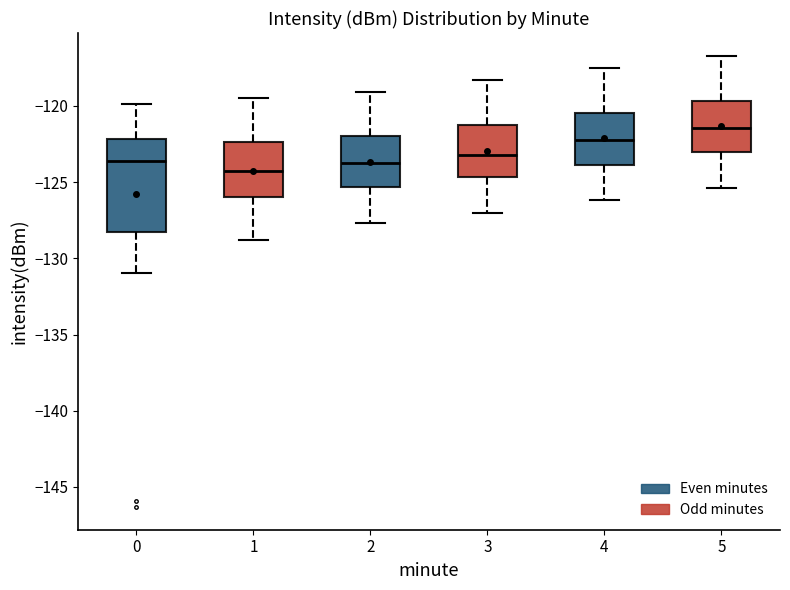

Reading left to right, read every box against the y-axis: the position of its median line, the range the box covers, and the ends of its whiskers. The values are not printed on the chart, so give them approximately, as read against the axis.

0: median -123.5, box -128.0 to -122.0, whiskers -131.0 to -120.0
1: median -124.5, box -126.0 to -122.5, whiskers -129.0 to -119.5
2: median -123.5, box -125.5 to -122.0, whiskers -127.5 to -119.0
3: median -123.0, box -124.5 to -121.0, whiskers -127.0 to -118.5
4: median -122.0, box -124.0 to -120.5, whiskers -126.0 to -117.5
5: median -121.5, box -123.0 to -119.5, whiskers -125.5 to -116.5